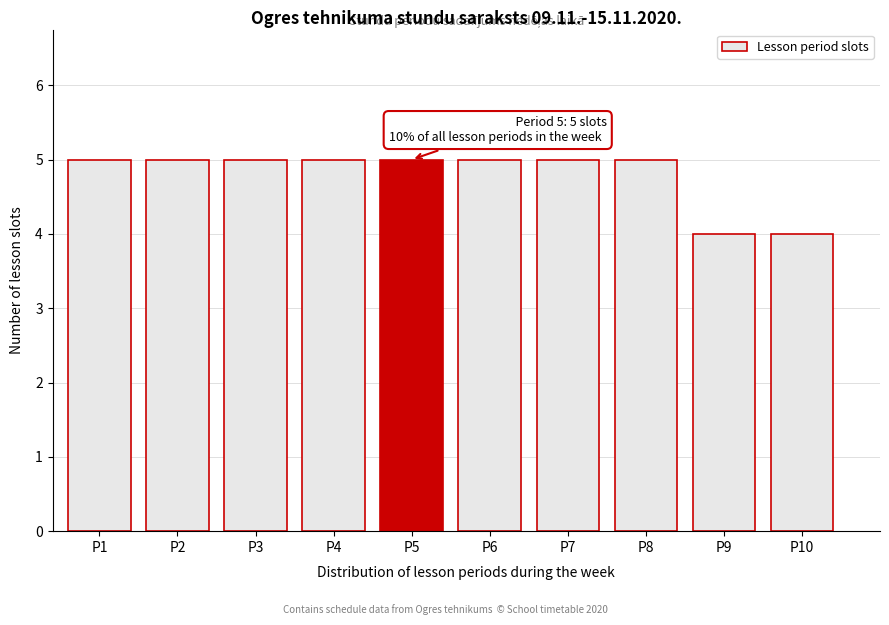

Reading right to left, list all the values displayed in this chart.

4	4	5	5	5	5	5	5	5	5